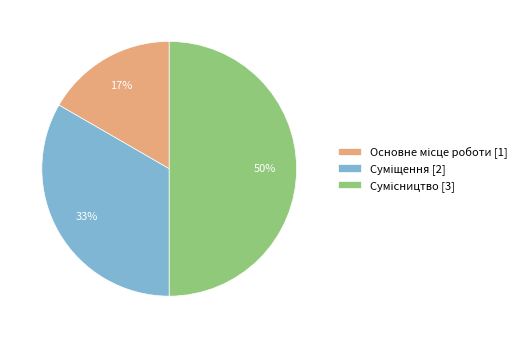

To the nearest percent, what is the difference between the largest and smallest slice percentages?

33%